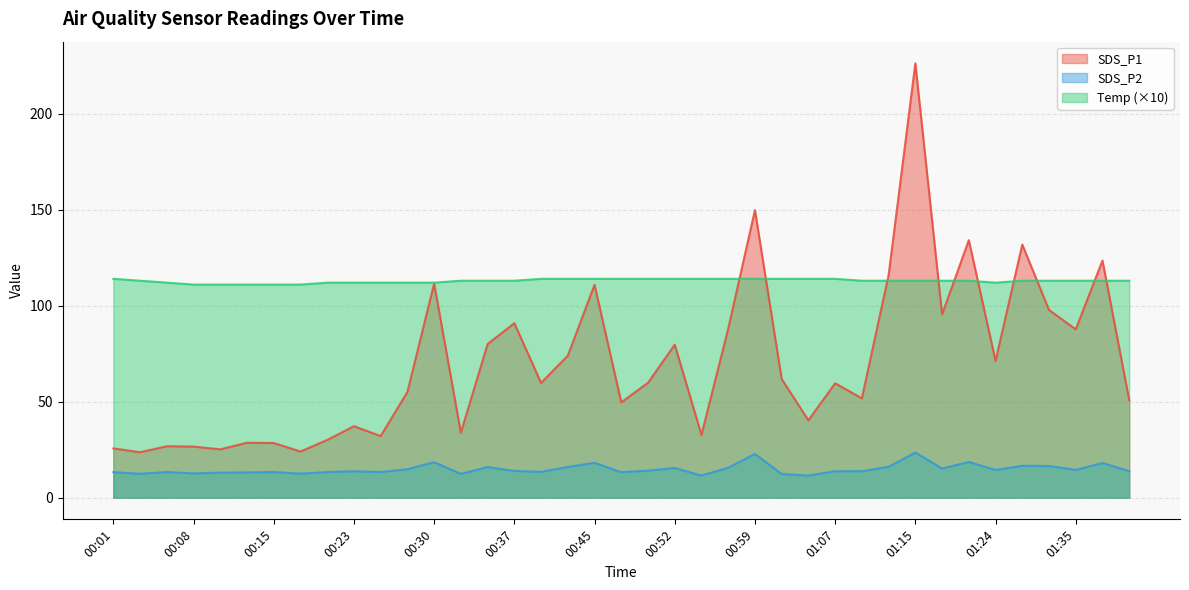

At how many categories does at least one series exceed 219?

1